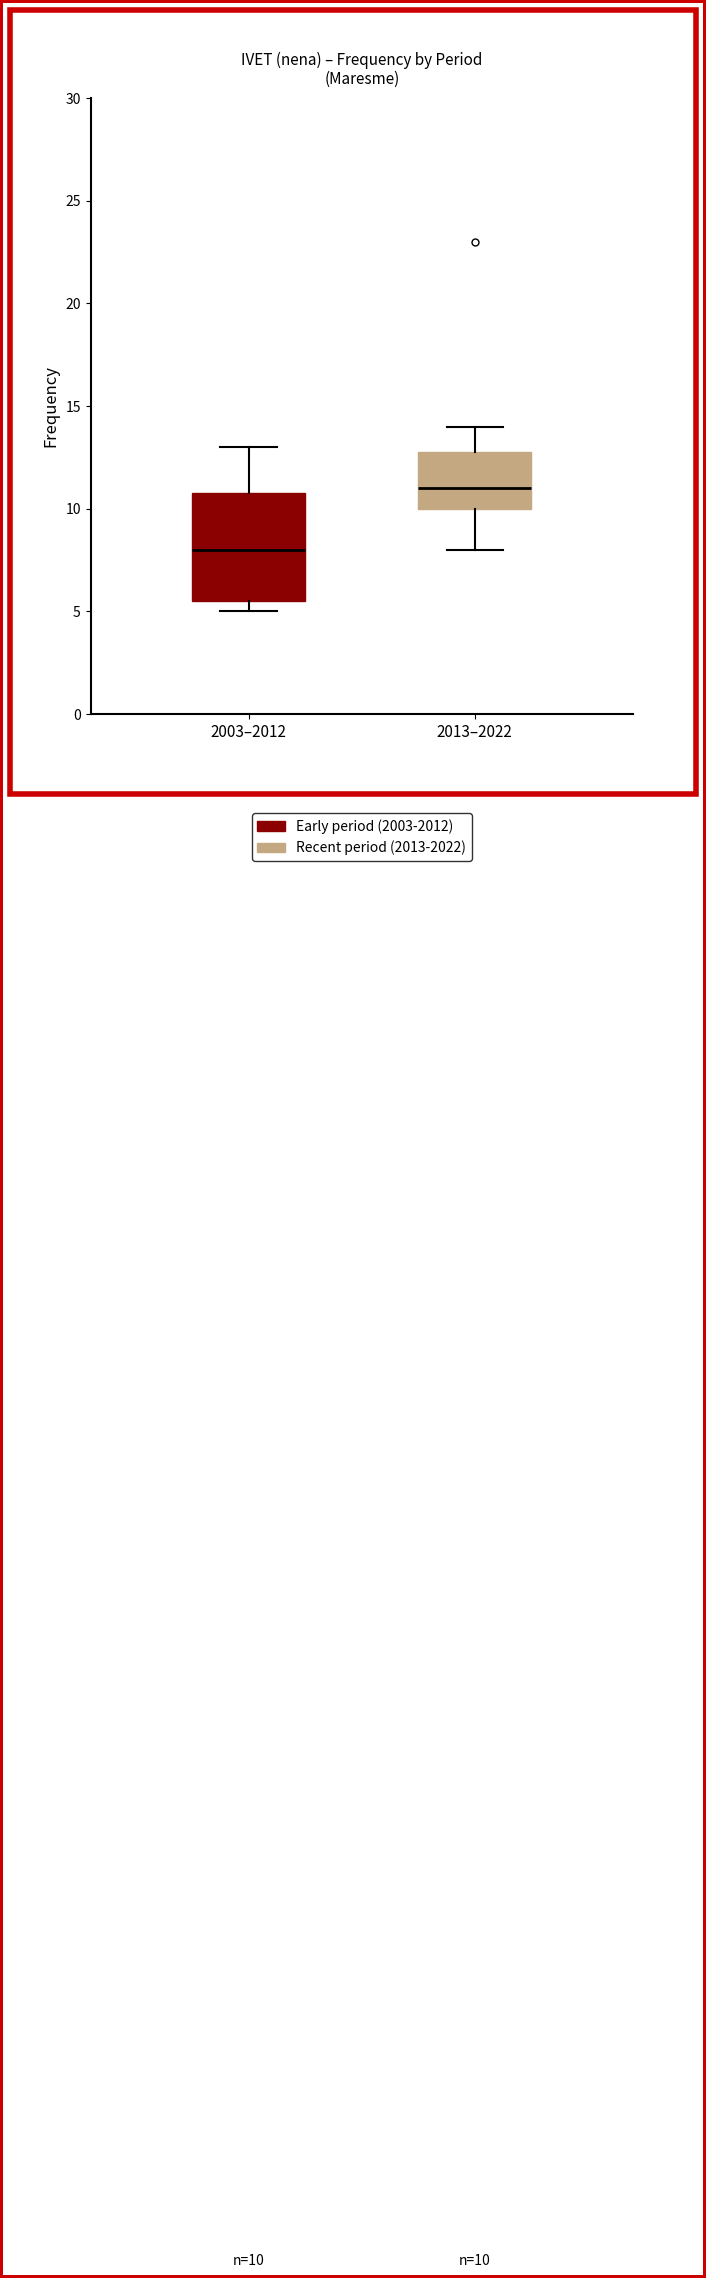

Which box is the tallest, from its lower edge to its upper edge?

2003–2012